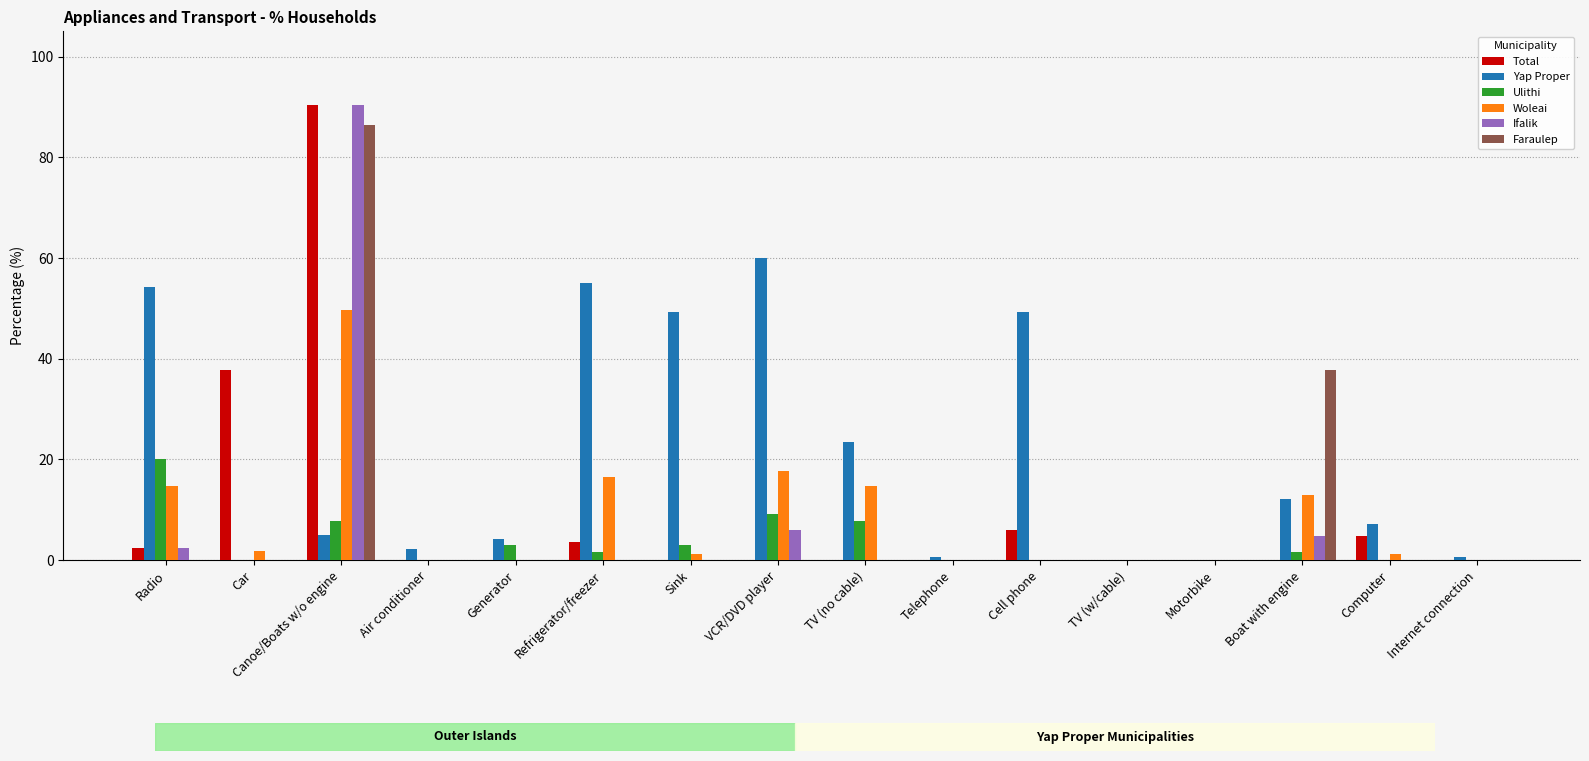

True or false: Total has a value of 0.0 at Motorbike.

True